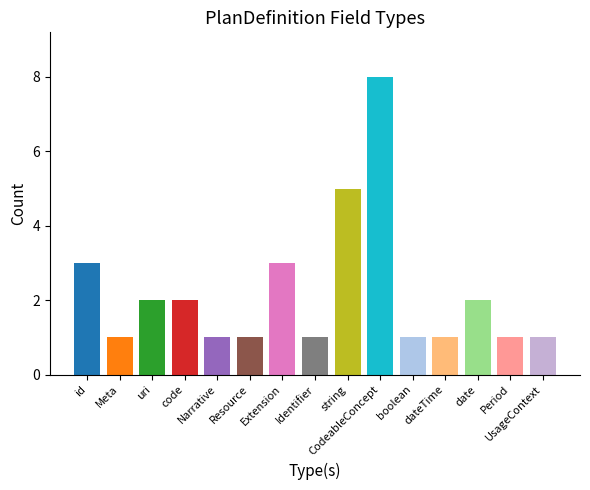

How many categories are shown in the chart?

15